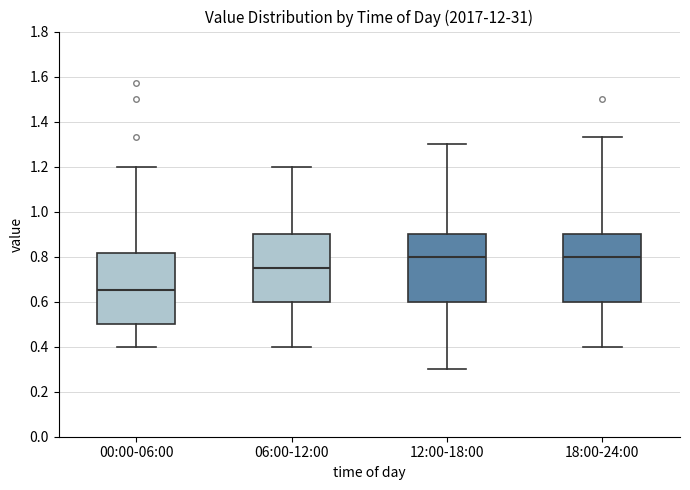

Reading left to right, read every box against the y-axis: the position of its median line, the range the box covers, and the ends of its whiskers. The values are not printed on the chart, so give them approximately, as read against the axis.

00:00-06:00: median 0.66, box 0.50 to 0.82, whiskers 0.40 to 1.20
06:00-12:00: median 0.76, box 0.60 to 0.90, whiskers 0.40 to 1.20
12:00-18:00: median 0.80, box 0.60 to 0.90, whiskers 0.30 to 1.30
18:00-24:00: median 0.80, box 0.60 to 0.90, whiskers 0.40 to 1.34